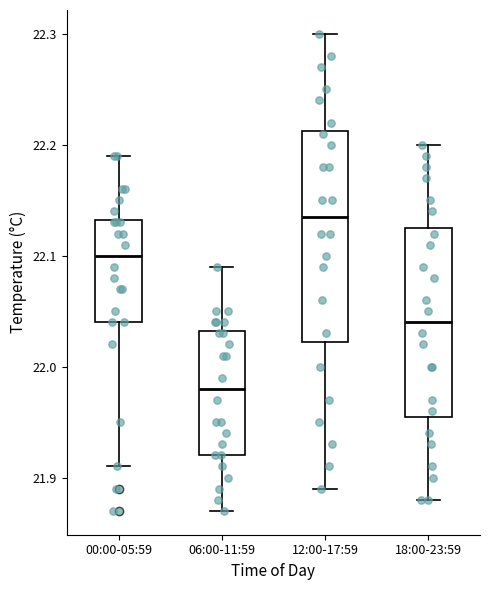

Reading left to right, transcribe this box plot: for each box, give where its median line is, the range the box spans, and where its two whiskers end, as read against the y-axis. The values are not printed on the chart, so give them approximately, as read against the axis.

00:00-05:59: median 22.10, box 22.04 to 22.13, whiskers 21.91 to 22.19
06:00-11:59: median 21.98, box 21.92 to 22.03, whiskers 21.87 to 22.09
12:00-17:59: median 22.14, box 22.02 to 22.21, whiskers 21.89 to 22.30
18:00-23:59: median 22.04, box 21.96 to 22.13, whiskers 21.88 to 22.20